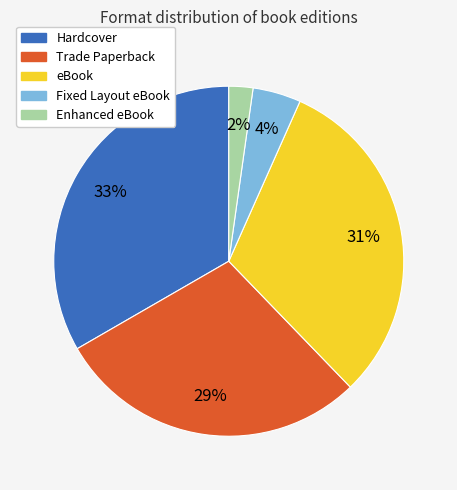

To the nearest percent, what is the difference between the largest and smallest slice percentages?

31%